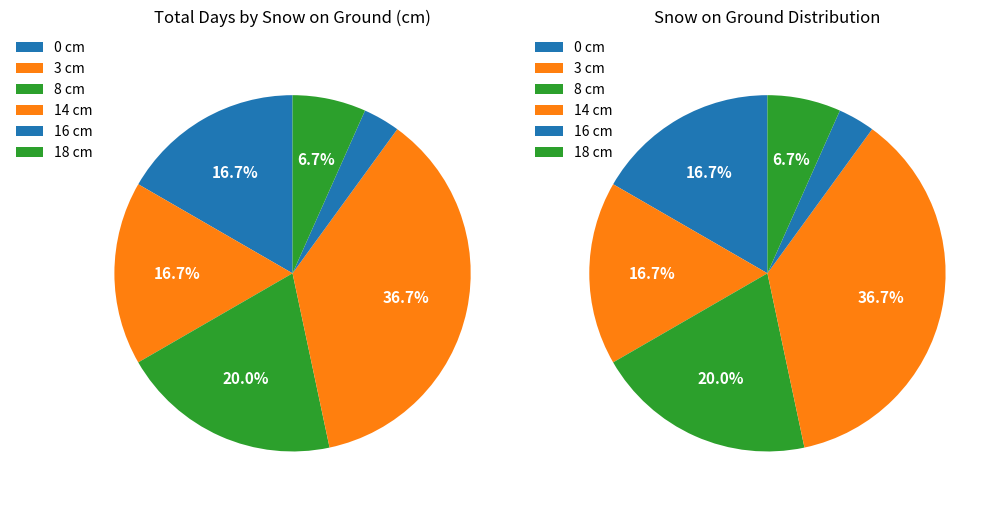

Is it true that 3 cm (Days 6-10) is 1% of the pie?

False